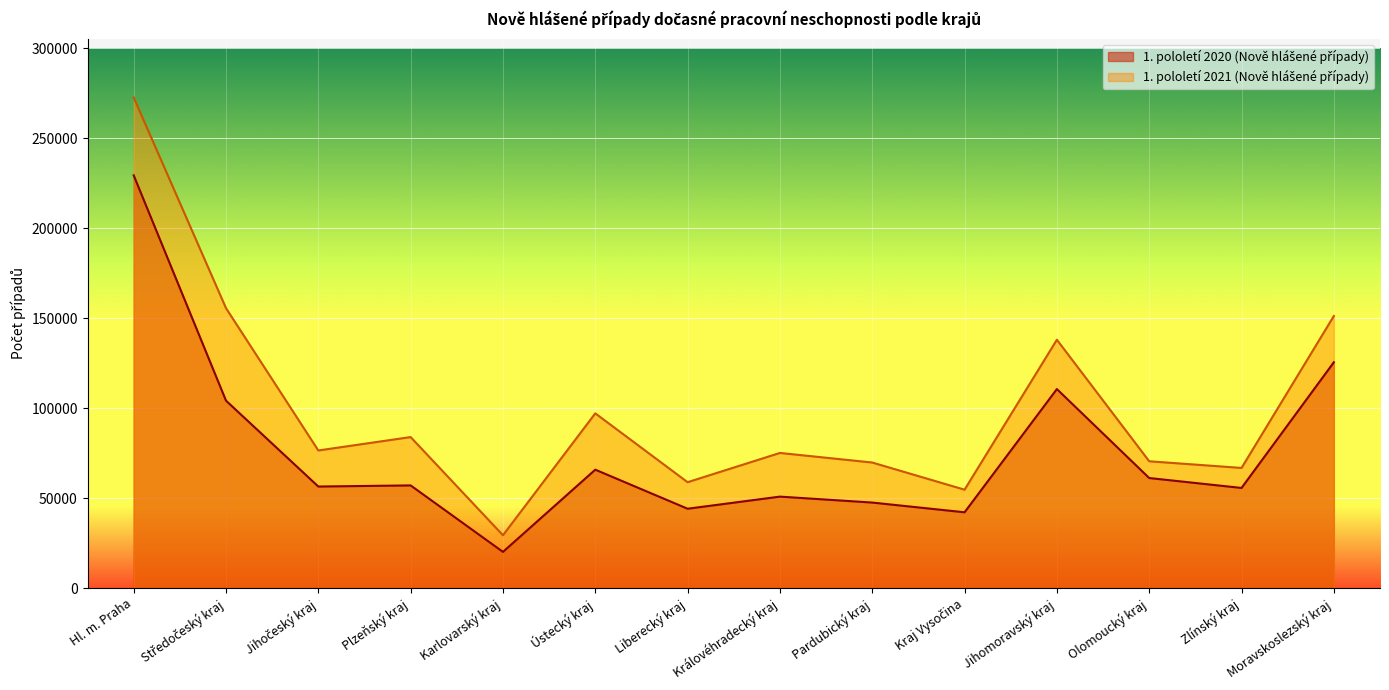

What is the total value across all series at Plzeňský kraj?

140926